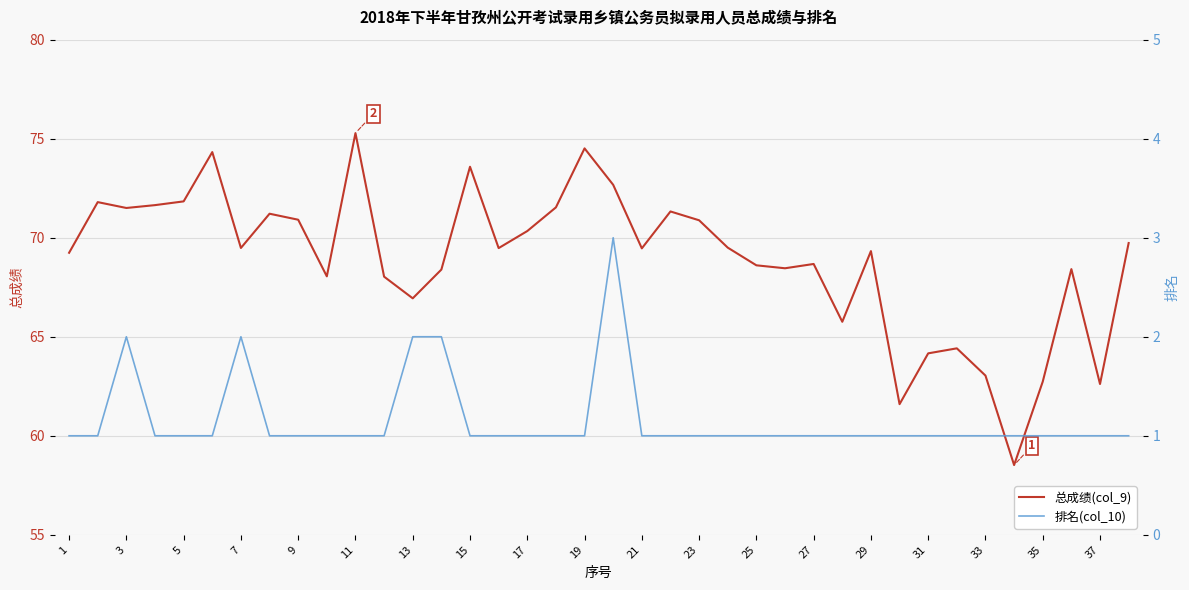

Count the number of data series in this chart.

2